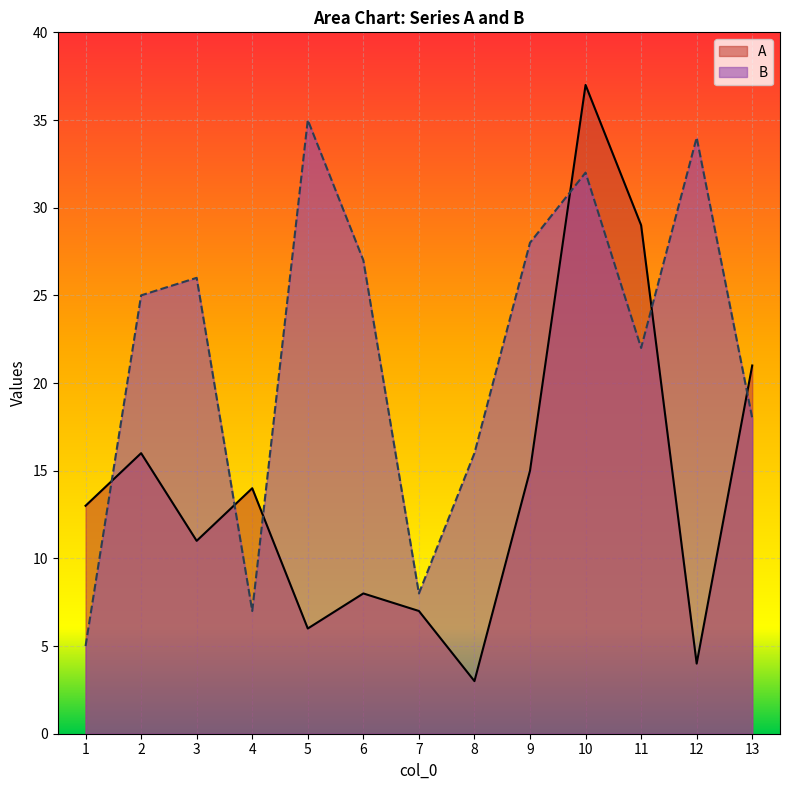

The value of B at 10 is 32. True or false?

True